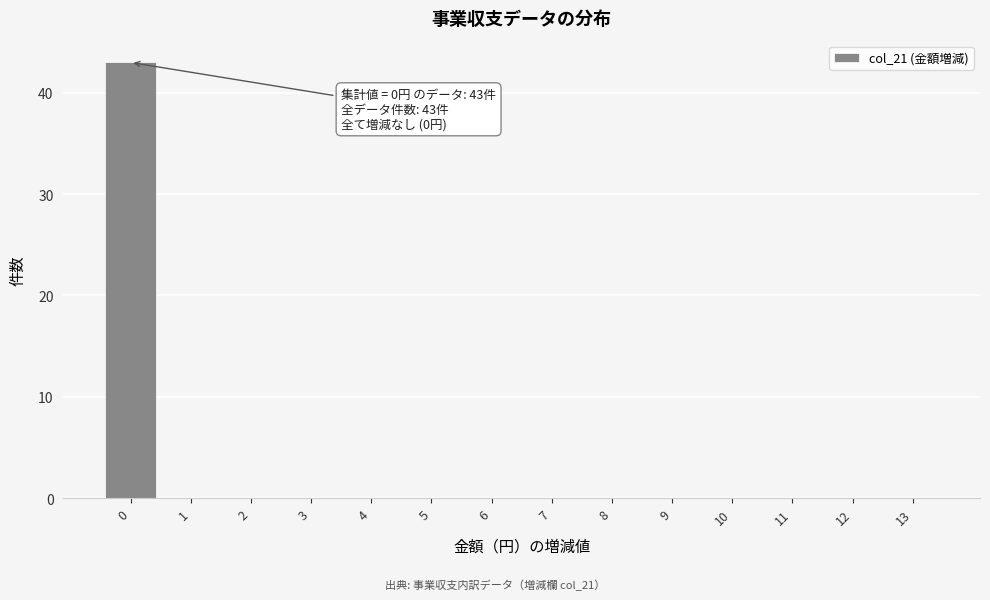

Which range on the x-axis has the tallest bar?

-0.5 to 0.5